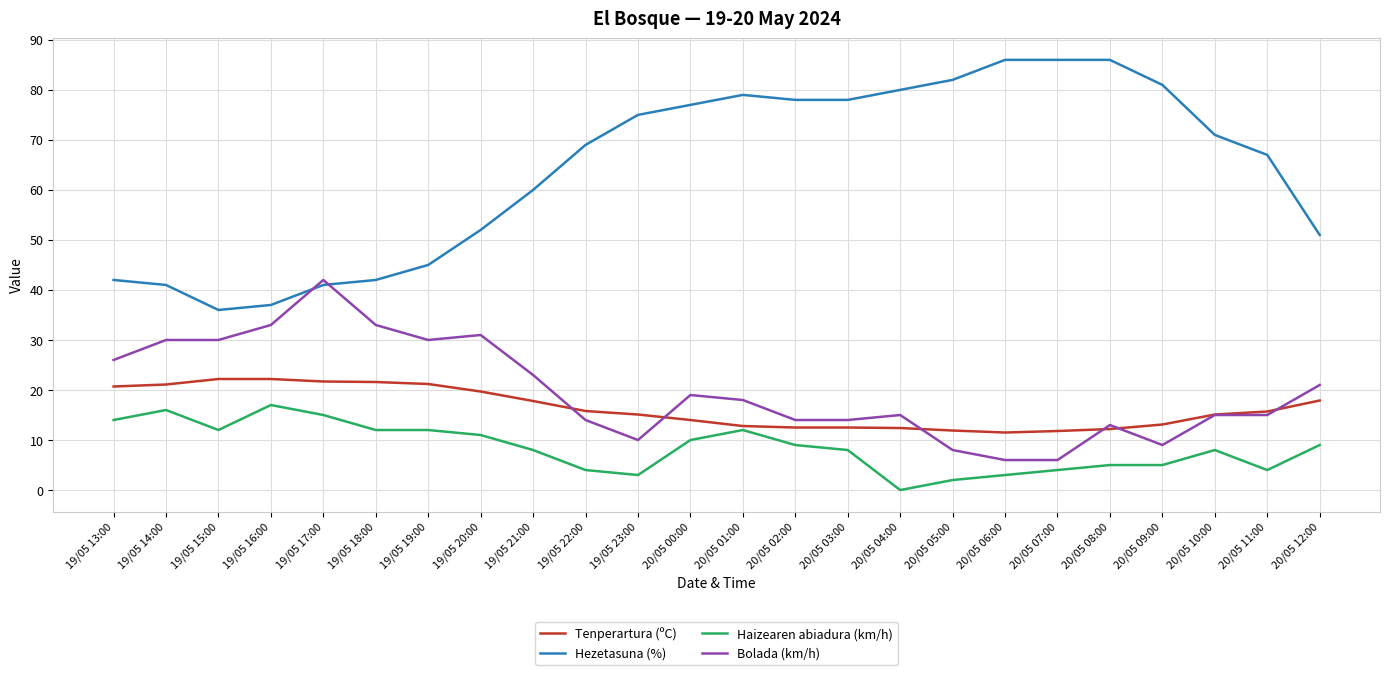

Which series has the largest total across all categories?

Hezetasuna (%)